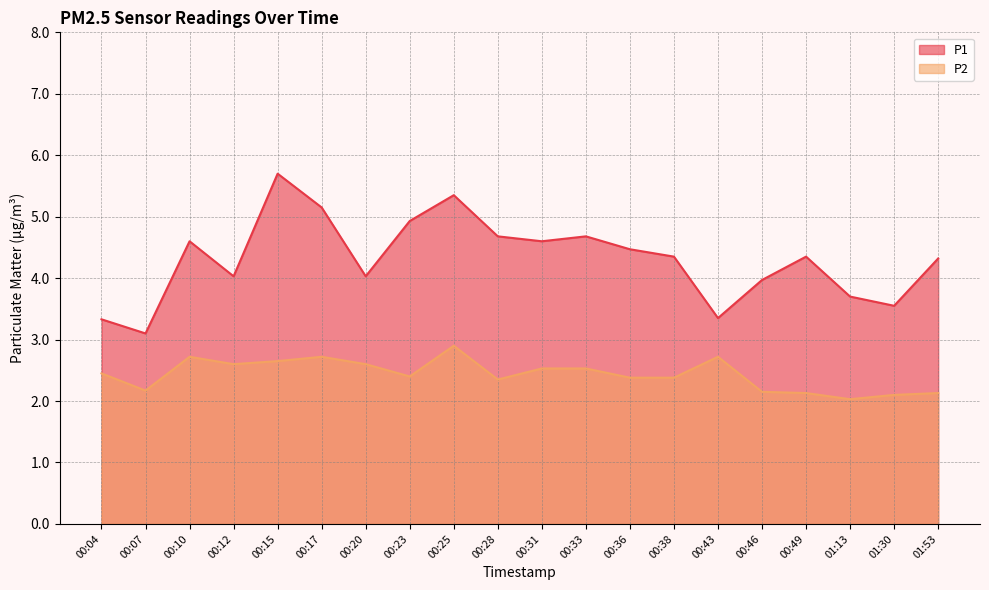

What is the label of the 9th point from the left?

00:25